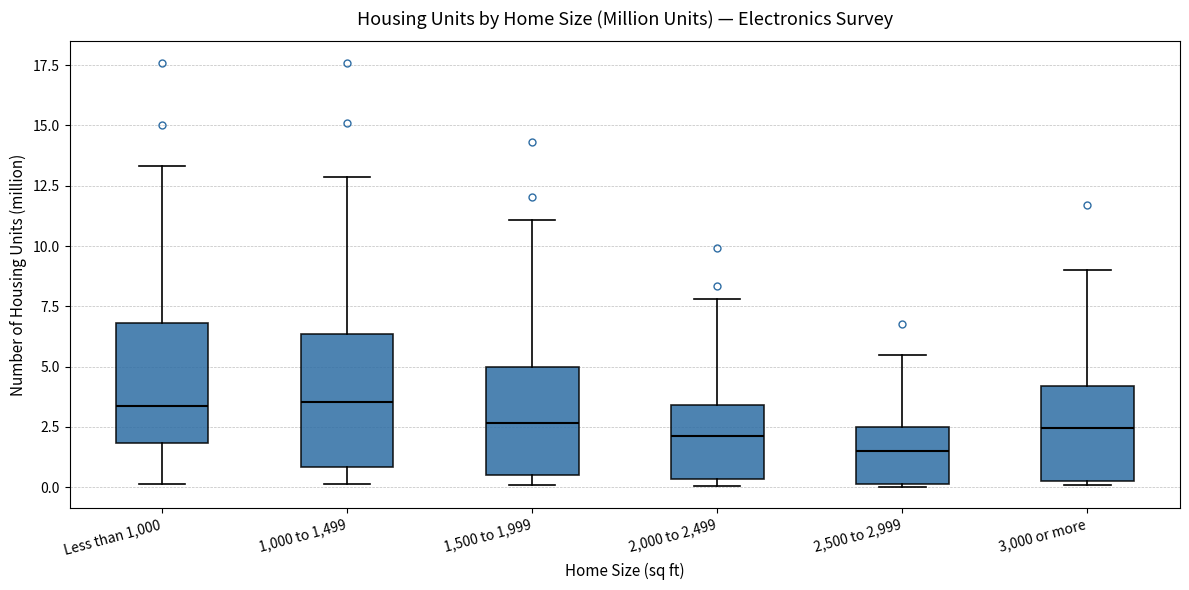

Reading left to right, read every box against the y-axis: the position of its median line, the range the box covers, and the ends of its whiskers. The values are not printed on the chart, so give them approximately, as read against the axis.

Less than 1,000: median 3.5, box 2.0 to 7.0, whiskers 0.0 to 13.5
1,000 to 1,499: median 3.5, box 1.0 to 6.5, whiskers 0.0 to 13.0
1,500 to 1,999: median 2.5, box 0.5 to 5.0, whiskers 0.0 to 11.0
2,000 to 2,499: median 2.0, box 0.5 to 3.5, whiskers 0.0 to 8.0
2,500 to 2,999: median 1.5, box 0.0 to 2.5, whiskers 0.0 to 5.5
3,000 or more: median 2.5, box 0.0 to 4.0, whiskers 0.0 to 9.0